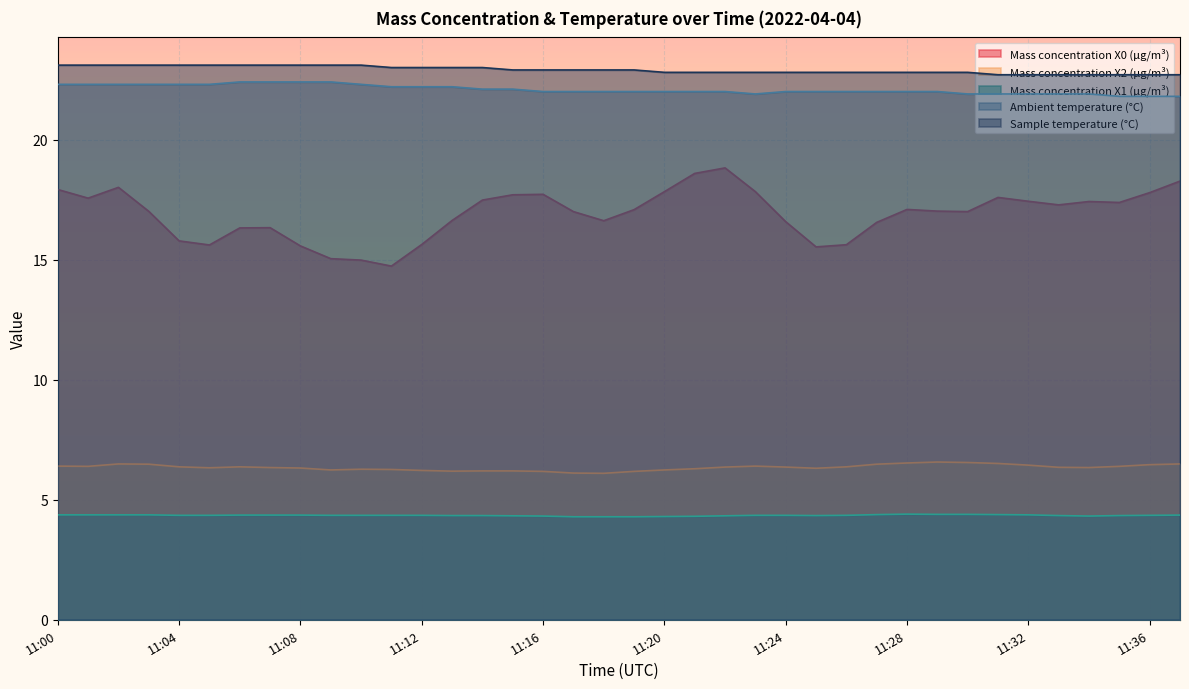

How many values in the Mass concentration X0 (μg/m³) series are below 17?

15